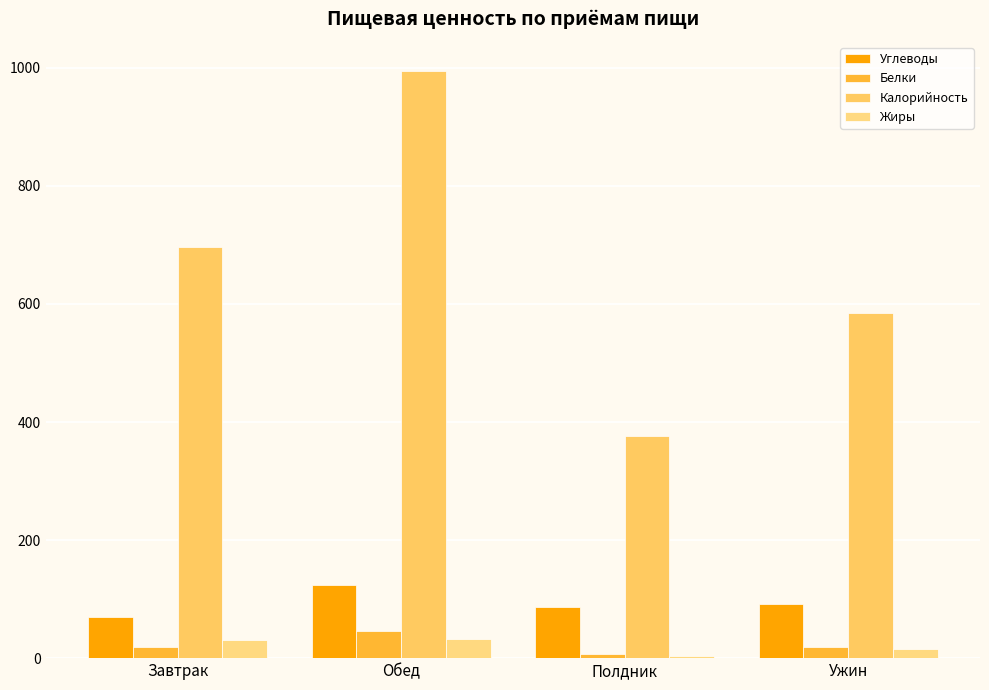

What is the difference between the second highest and second lowest values in the Углеводы series?

3.9